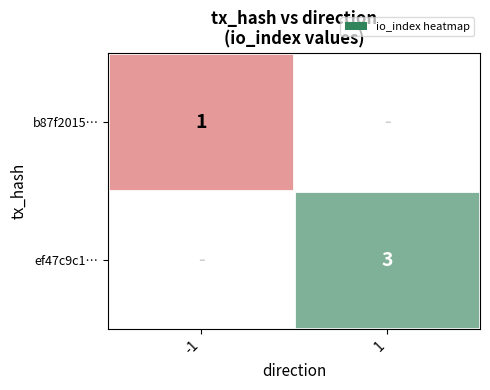

The value of b87f2015… at -1 is 0. True or false?

False